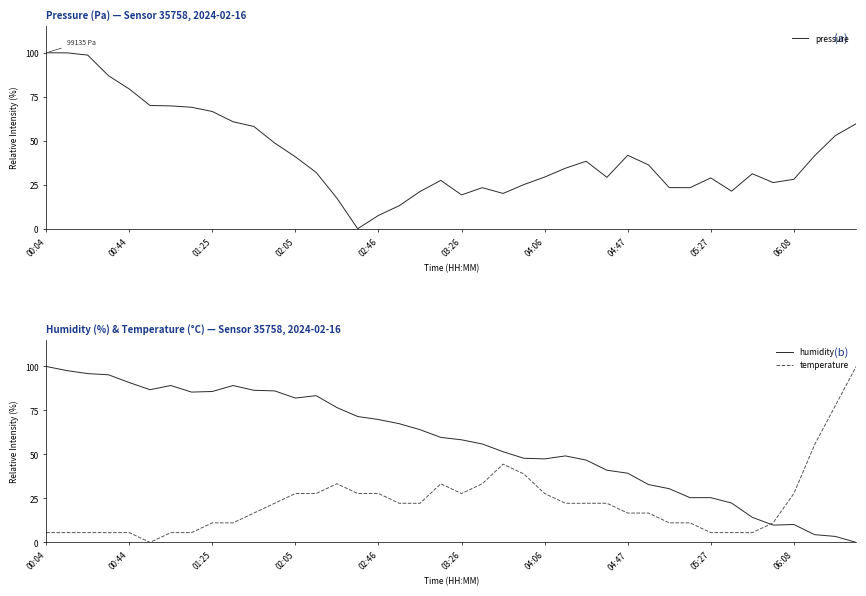

Rank the series at 25 from highest to lowest value.

humidity, pressure, temperature